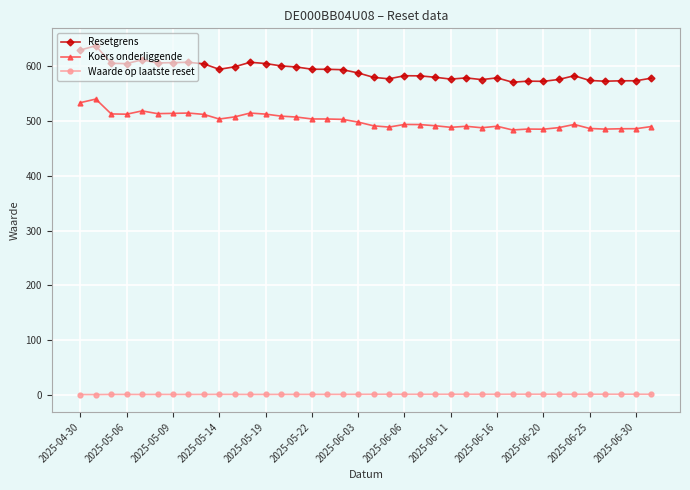

At how many categories does at least one series exceed 436?

38